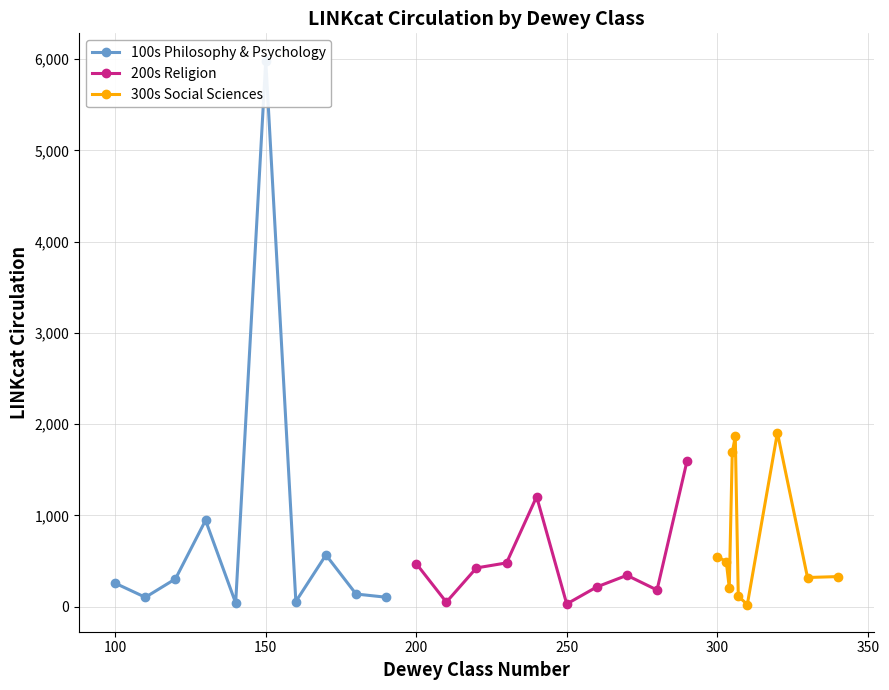

What is the minimum value shown in the chart?

24